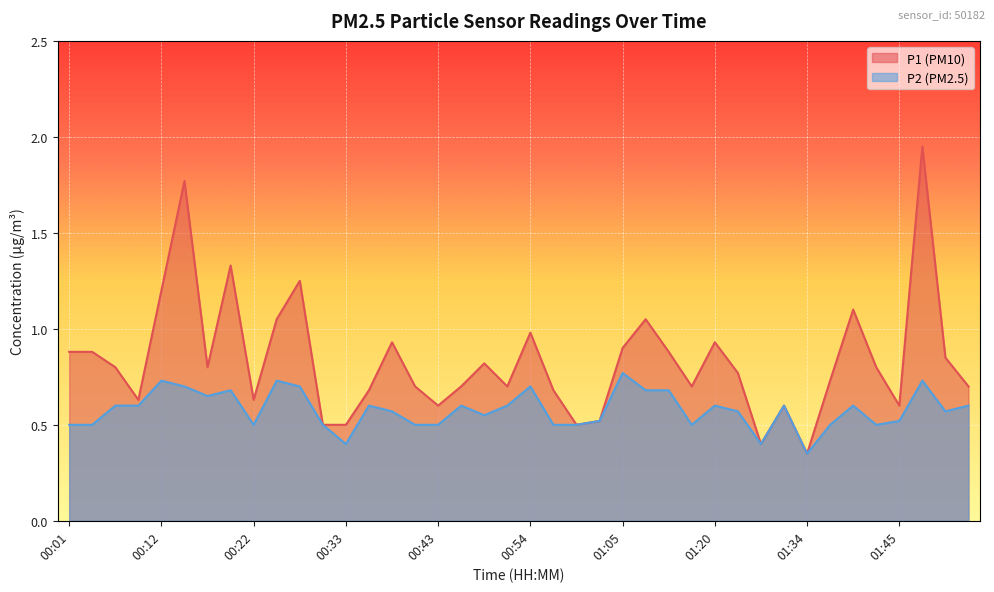

What is the spread (max minus min) of values at 00:41?

0.2